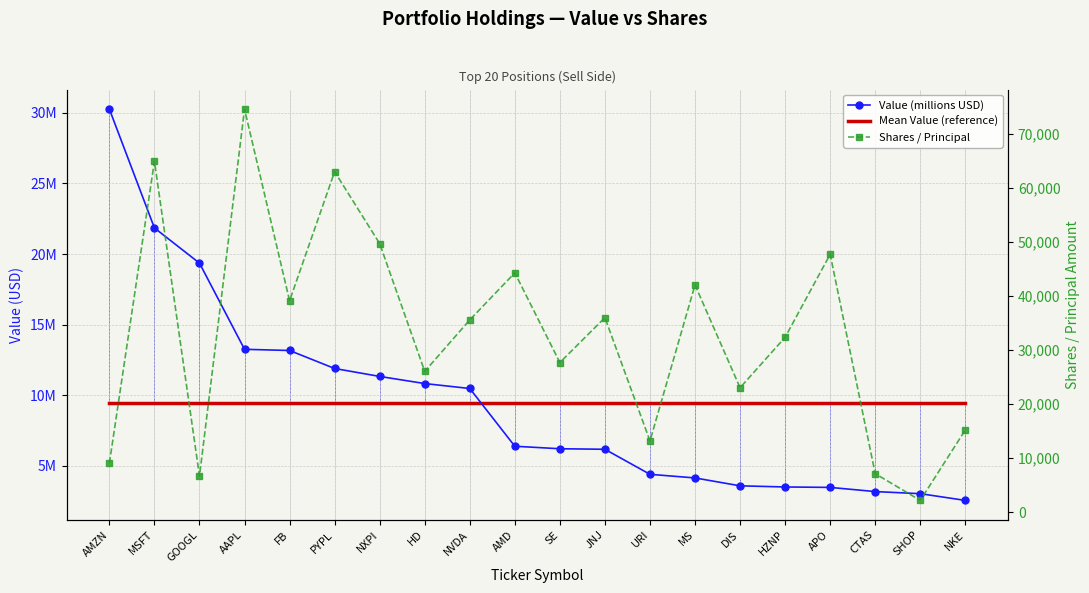

At which label does Value (millions USD) reach its peak?

AMZN